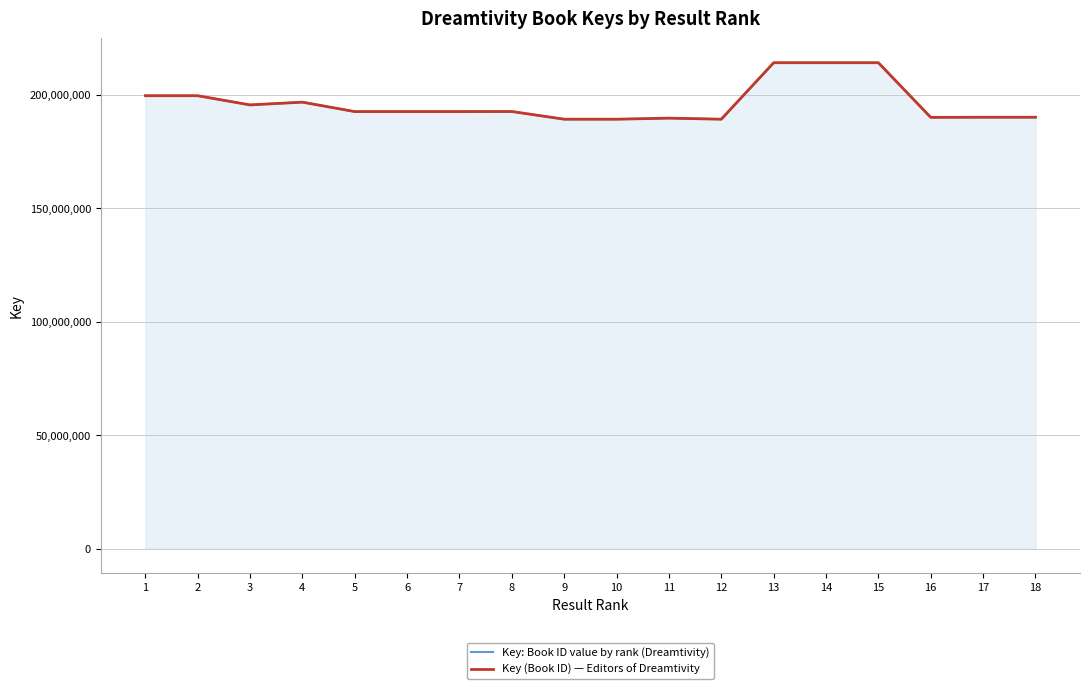

Reading left to right, transcribe all the data shown in this chart.

Key: Book ID value by rank (Dreamtivity): 199648441	199648401	195597297	196810693	192657643	192657722	192657604	192688575	189297673	189297627	189764374	189297985	214194597	214194515	214194556	190105559	190164641	190165033
Key (Book ID) — Editors of Dreamtivity: 199648441	199648401	195597297	196810693	192657643	192657722	192657604	192688575	189297673	189297627	189764374	189297985	214194597	214194515	214194556	190105559	190164641	190165033